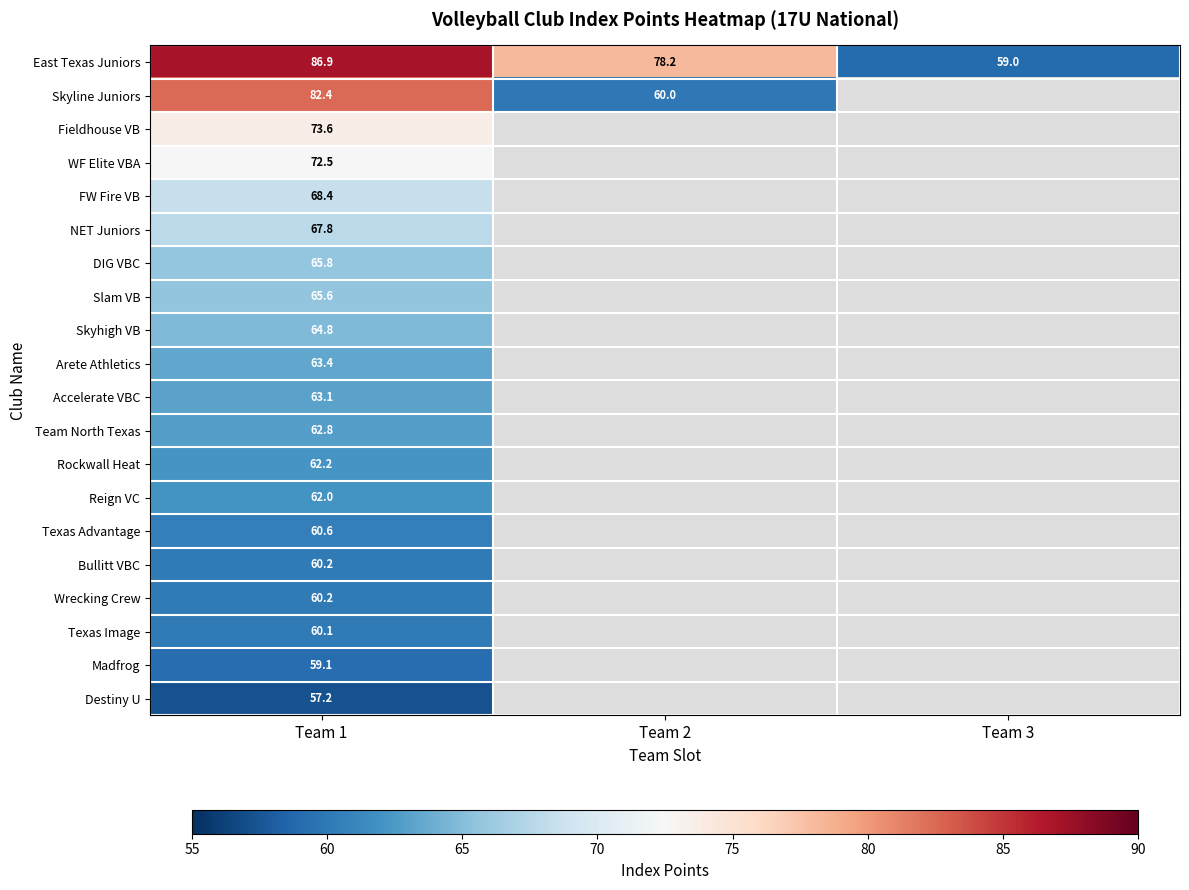

At which category is the sum across all series the highest?

Team 1